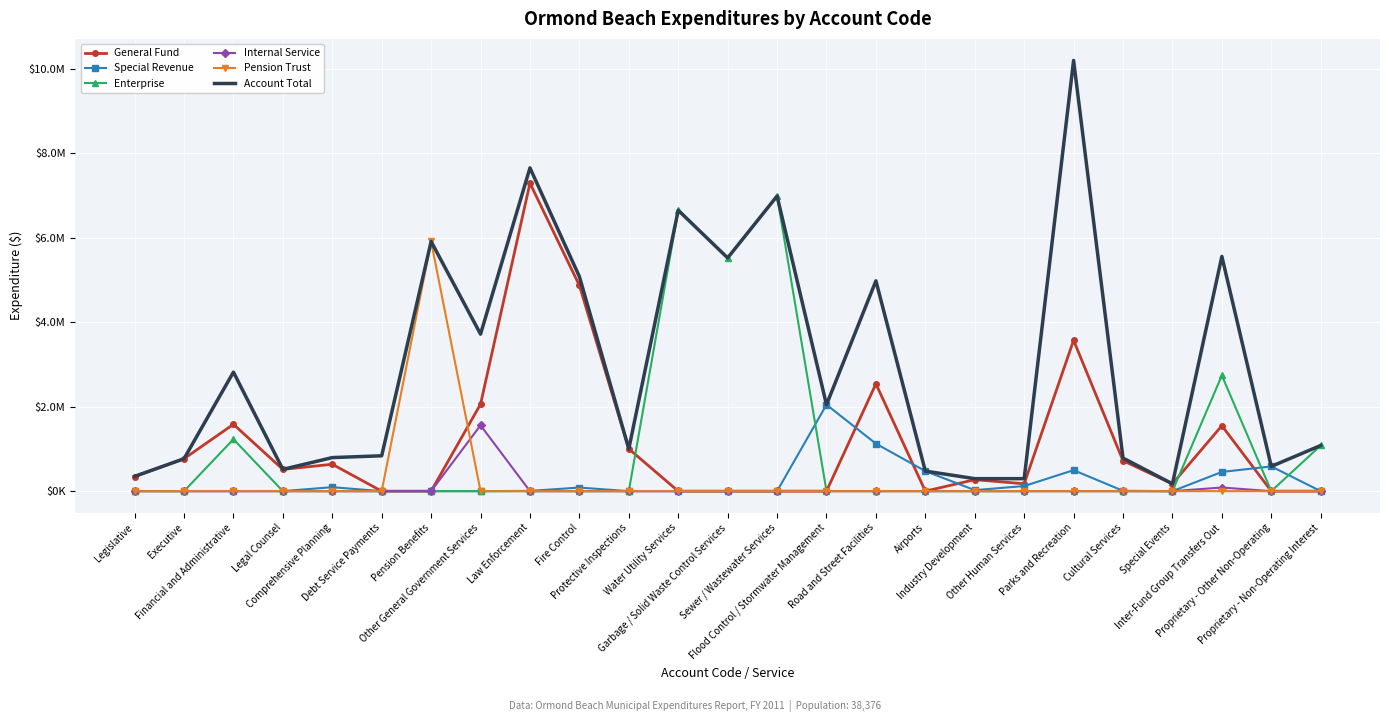

At which category does Special Revenue reach its first local valley?

Industry Development